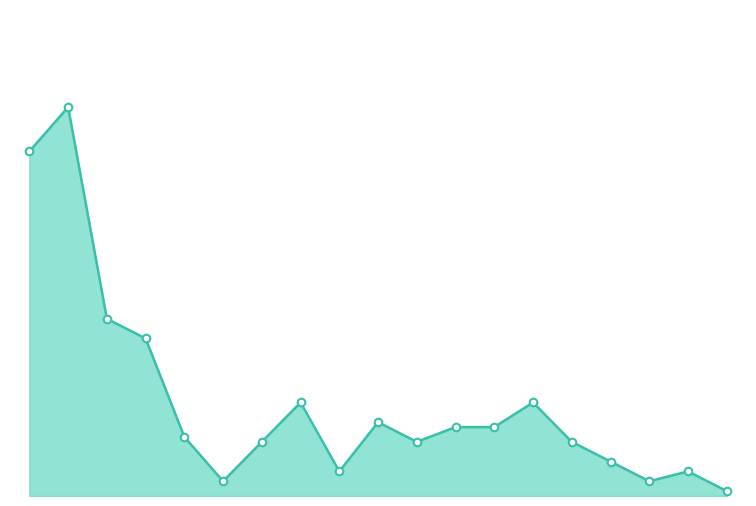

How many lines are shown in the chart?

1